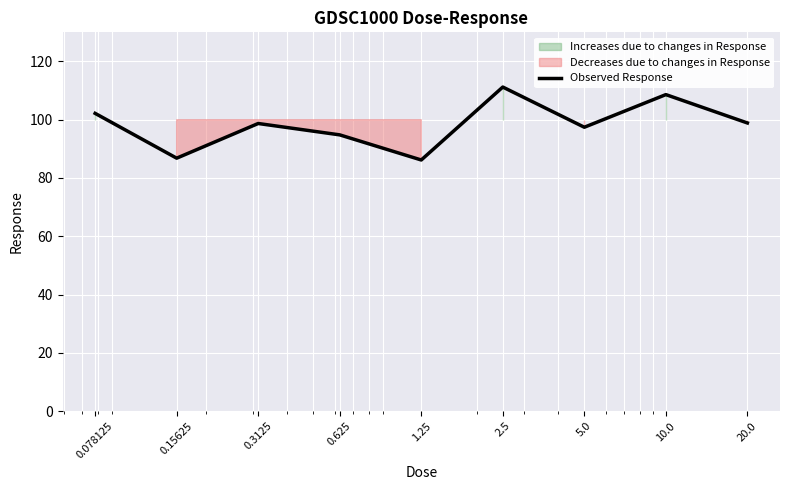

What is the difference between the values at 0.15625 and 0.078125?

15.4